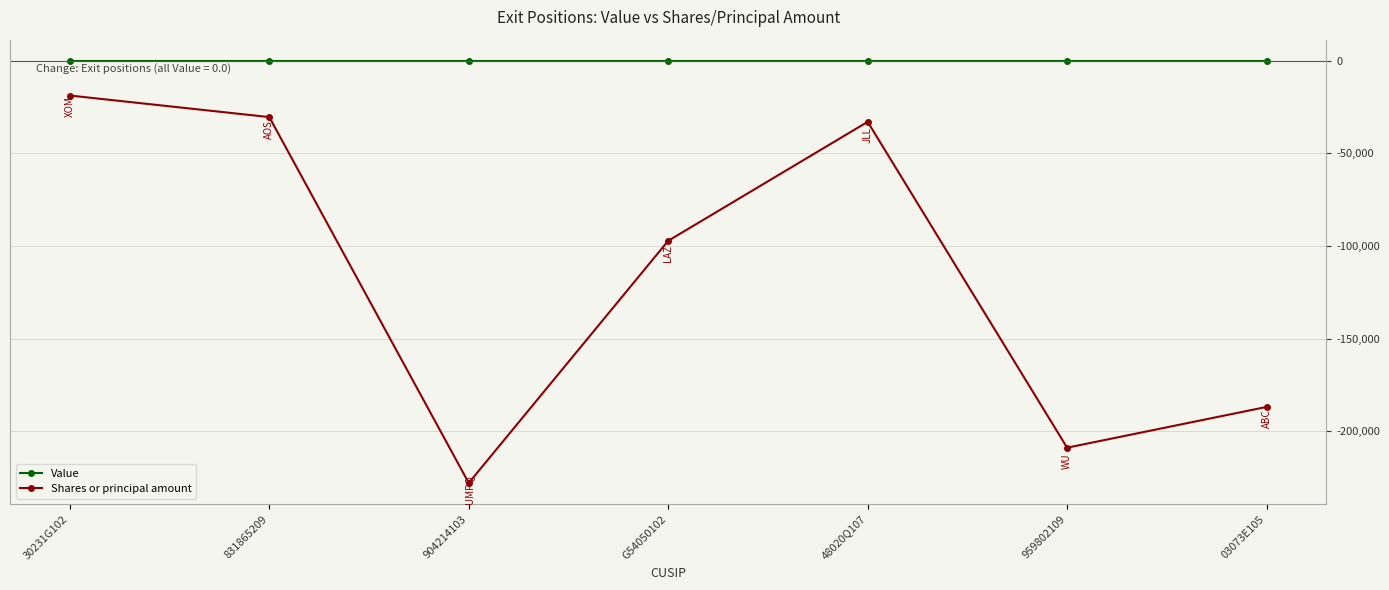

At which category is the sum across all series the highest?

30231G102